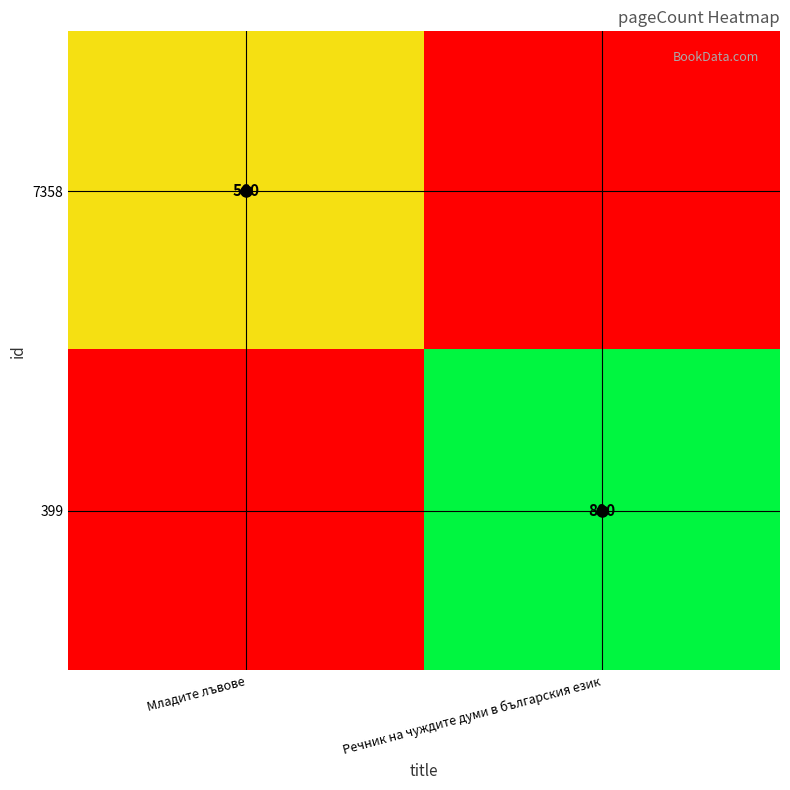

Is it true that 7358 equals 269 at Речник на чуждите думи в българския език?

False